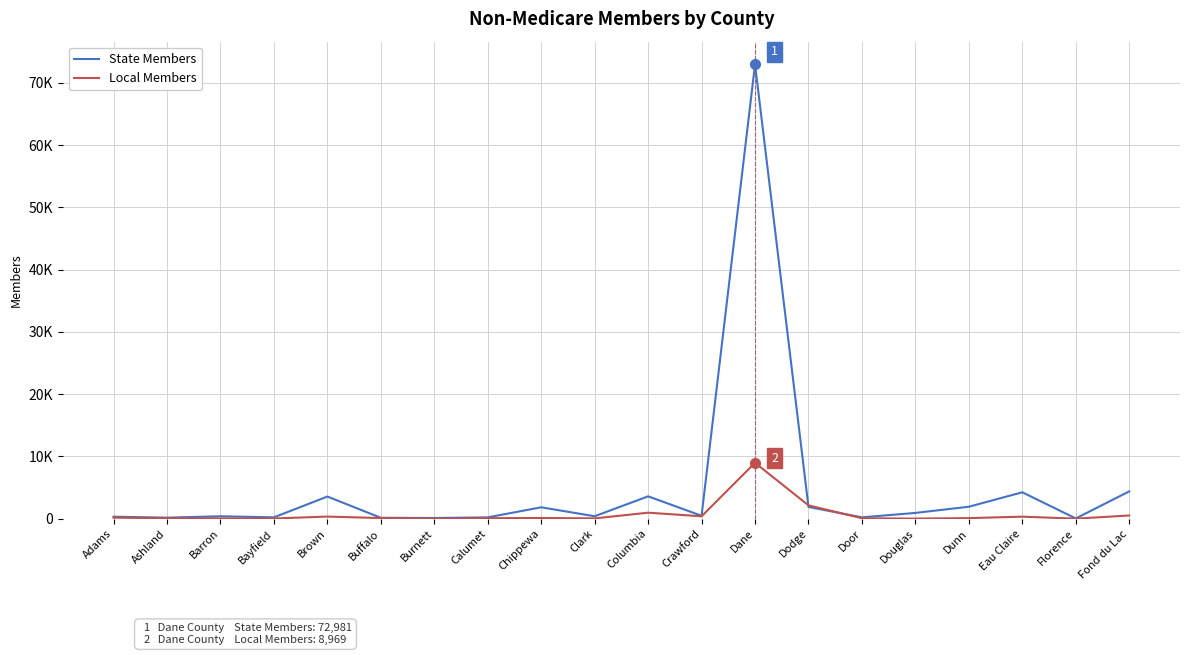

What is the spread (max minus min) of values at Door?

145